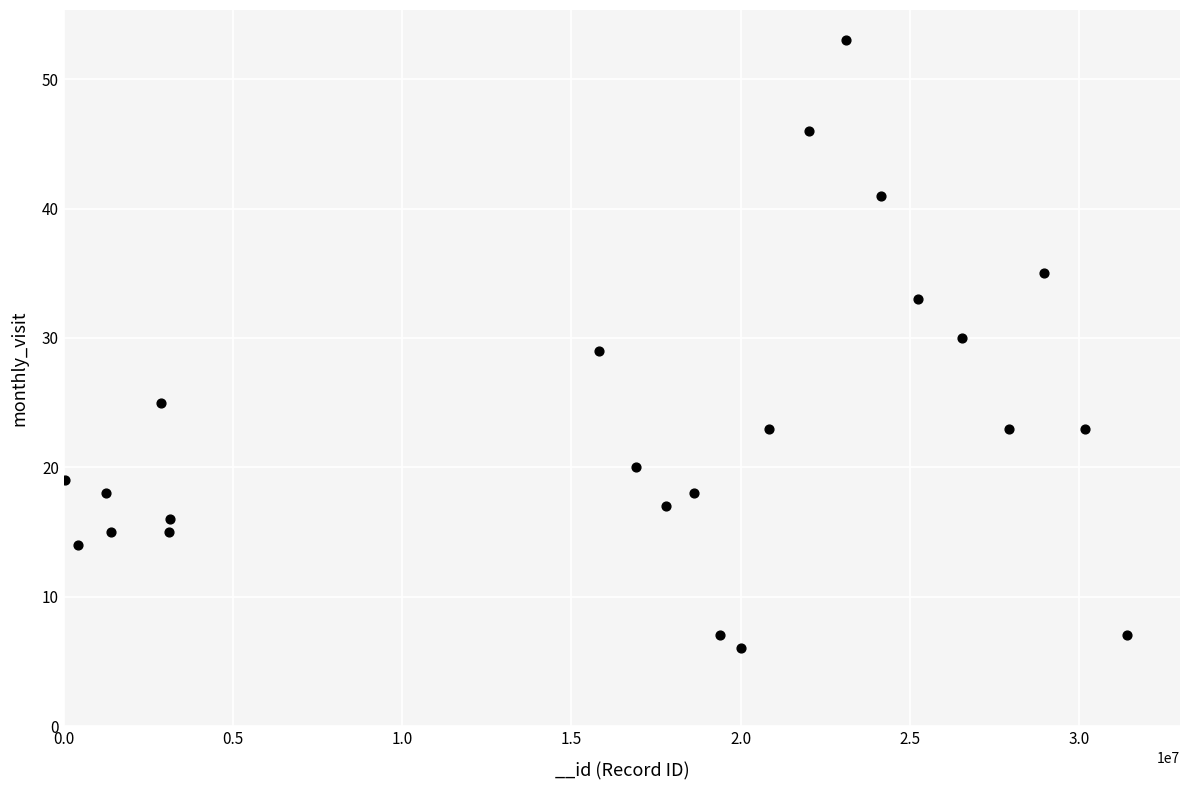

What is the range of Y values (max minus min)?

47